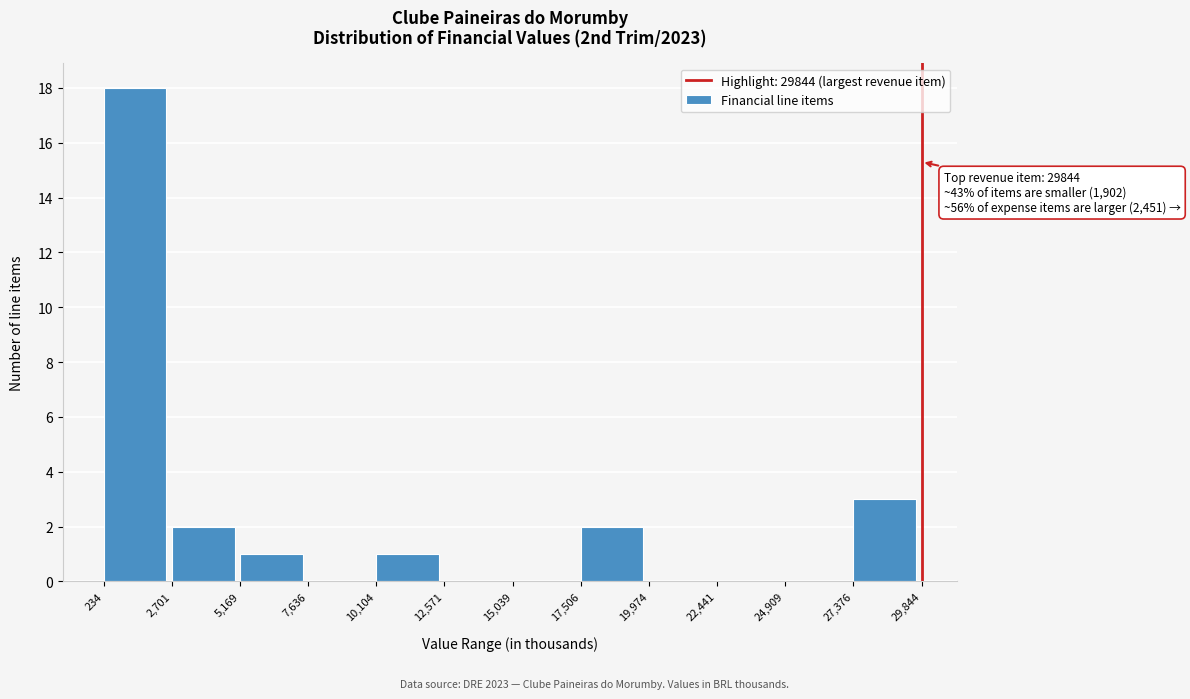

Over which range of the x-axis is the bar tallest?

234 to 2,701